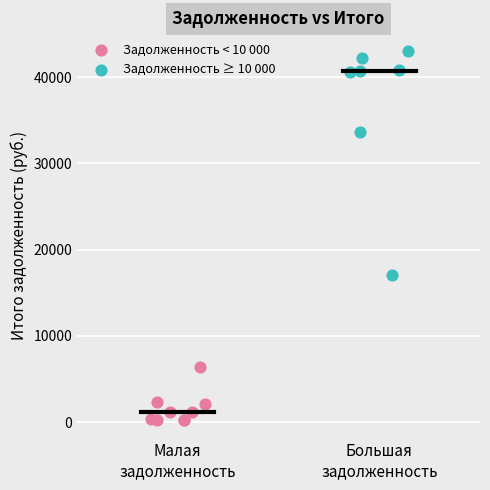

Which series reaches the minimum Y coordinate?

Задолженность < 10 000